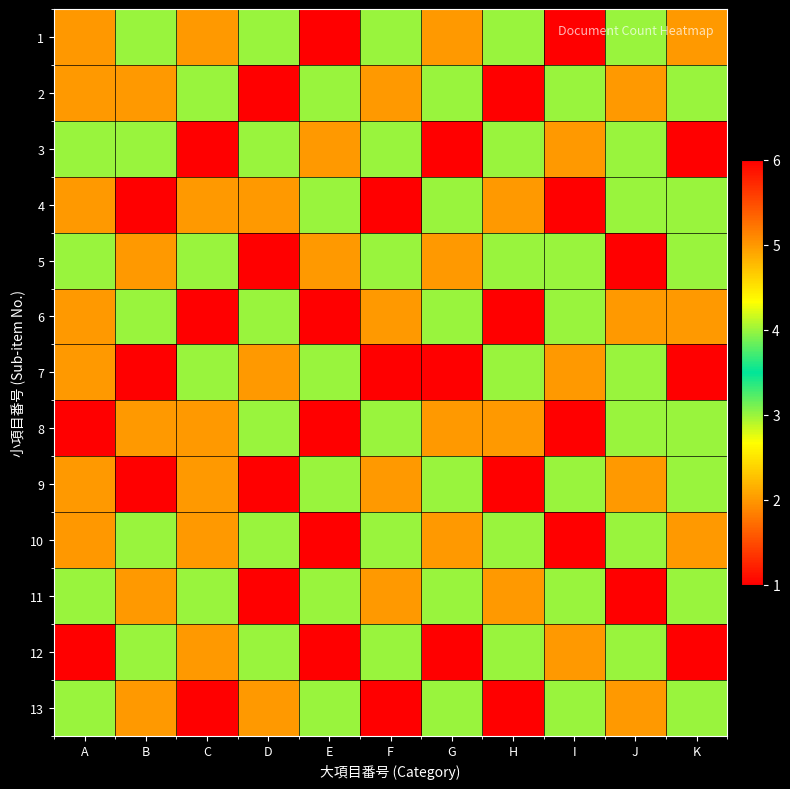

Reading left to right, what are all the values shown in this chart?

1: A=5	B=3	C=2	D=4	E=1	F=3	G=2	H=4	I=1	J=3	K=2
2: A=2	B=2	C=3	D=1	E=4	F=2	G=3	H=1	I=4	J=2	K=3
3: A=3	B=4	C=1	D=3	E=2	F=4	G=1	H=3	I=2	J=4	K=1
4: A=2	B=1	C=2	D=2	E=3	F=1	G=4	H=2	I=1	J=3	K=4
5: A=3	B=2	C=4	D=1	E=2	F=3	G=2	H=4	I=3	J=1	K=3
6: A=2	B=3	C=1	D=4	E=1	F=2	G=3	H=1	I=4	J=2	K=2
7: A=2	B=1	C=3	D=2	E=4	F=1	G=1	H=3	I=2	J=4	K=1
8: A=1	B=2	C=2	D=3	E=1	F=4	G=2	H=2	I=1	J=3	K=4
9: A=2	B=1	C=2	D=1	E=3	F=2	G=4	H=1	I=3	J=2	K=3
10: A=5	B=3	C=2	D=4	E=1	F=3	G=2	H=4	I=1	J=3	K=2
11: A=4	B=2	C=3	D=1	E=4	F=2	G=3	H=2	I=4	J=1	K=3
12: A=6	B=4	C=2	D=3	E=1	F=4	G=1	H=3	I=2	J=4	K=1
13: A=3	B=2	C=1	D=2	E=3	F=1	G=4	H=1	I=3	J=2	K=4